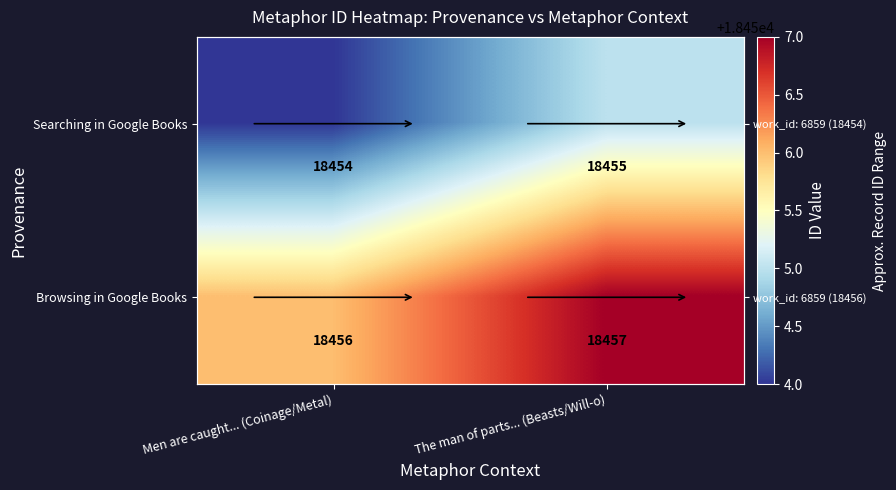

Which has a higher value, Men are caught... (Coinage/Metal) or The man of parts... (Beasts/Will-o)?

The man of parts... (Beasts/Will-o)